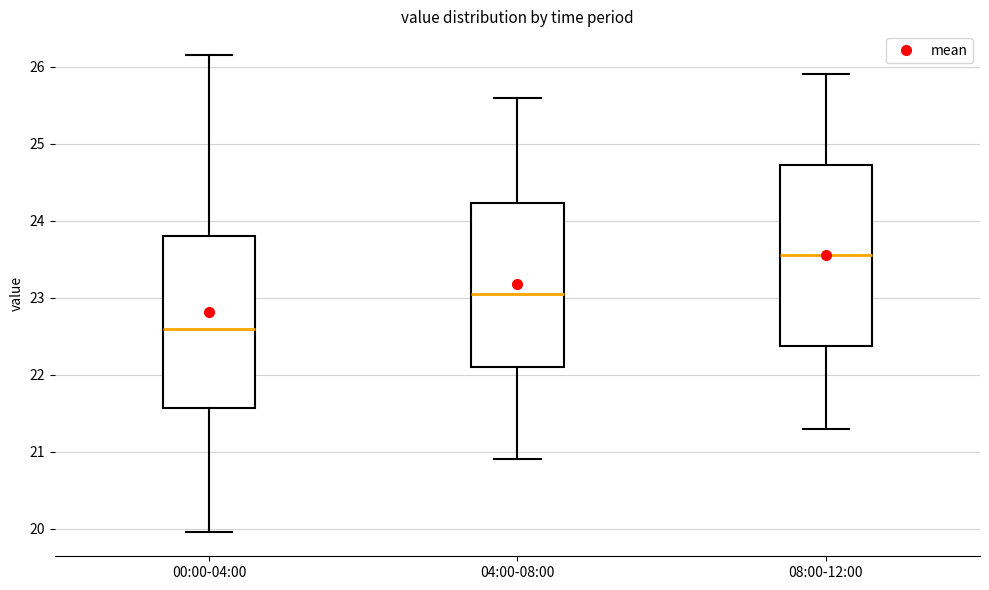

Which box is the tallest, from its lower edge to its upper edge?

08:00-12:00